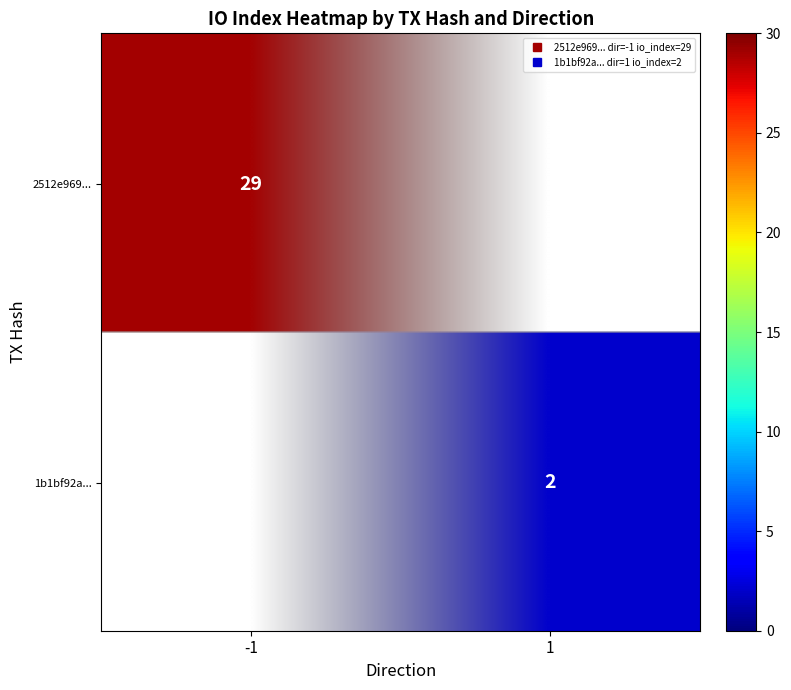

Which series has the largest range (max minus min)?

2512e9698a5481695fca8edb3210ecc887a787a